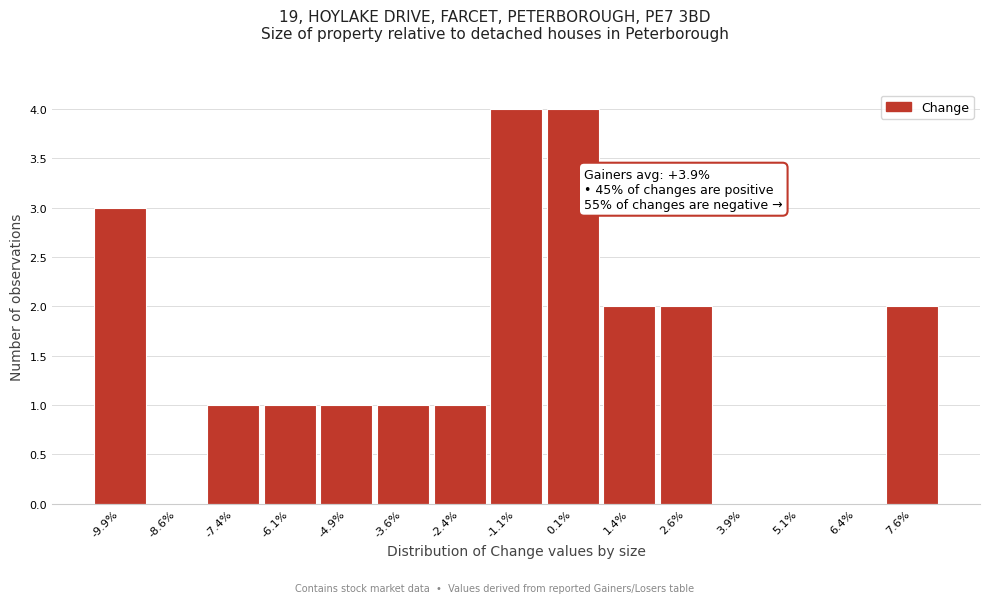

Reading left to right, what are all the values shown in this chart?

-9.9%=3	-8.6%=0	-7.4%=1	-6.1%=1	-4.9%=1	-3.6%=1	-2.4%=1	-1.1%=4	0.1%=4	1.4%=2	2.6%=2	3.9%=0	5.1%=0	6.4%=0	7.6%=2